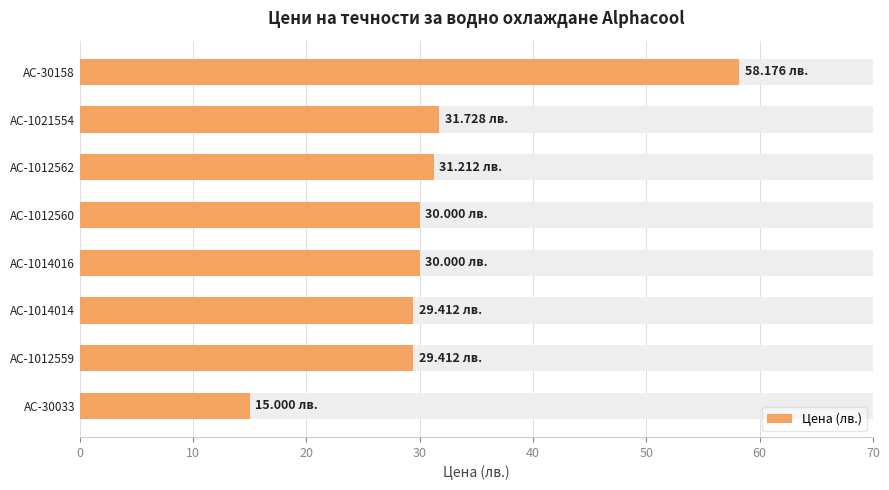

What is the difference between the maximum and minimum values?

43.2